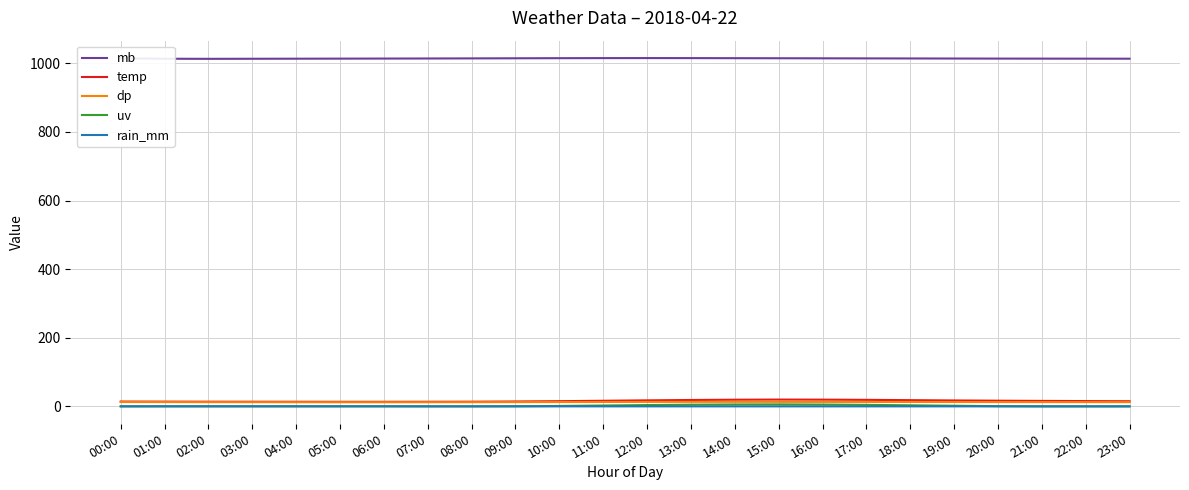

In uv, how many points are higher than both neighbors (excluding endpoints)?

1